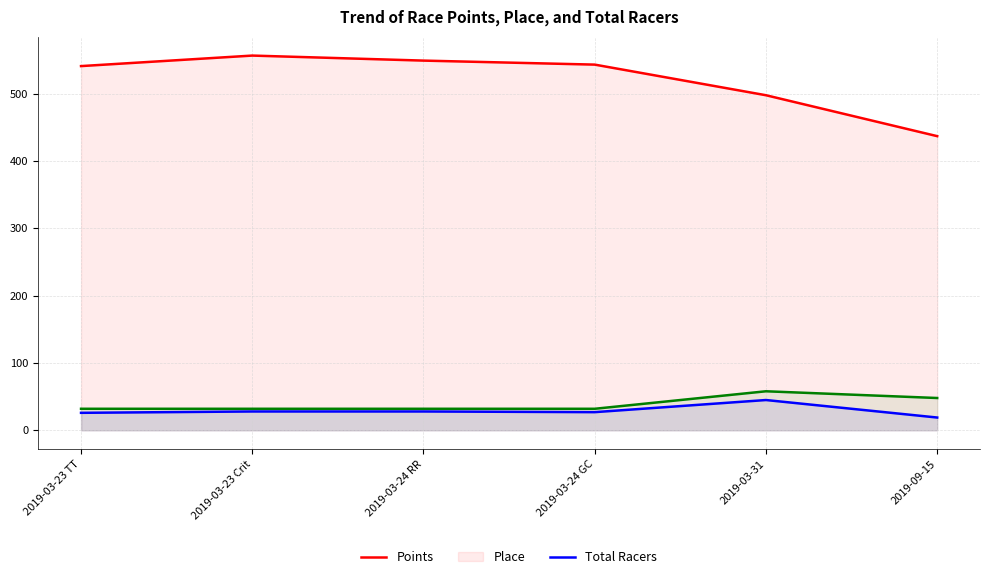

True or false: Points and Total Racers intersect in this chart.

False